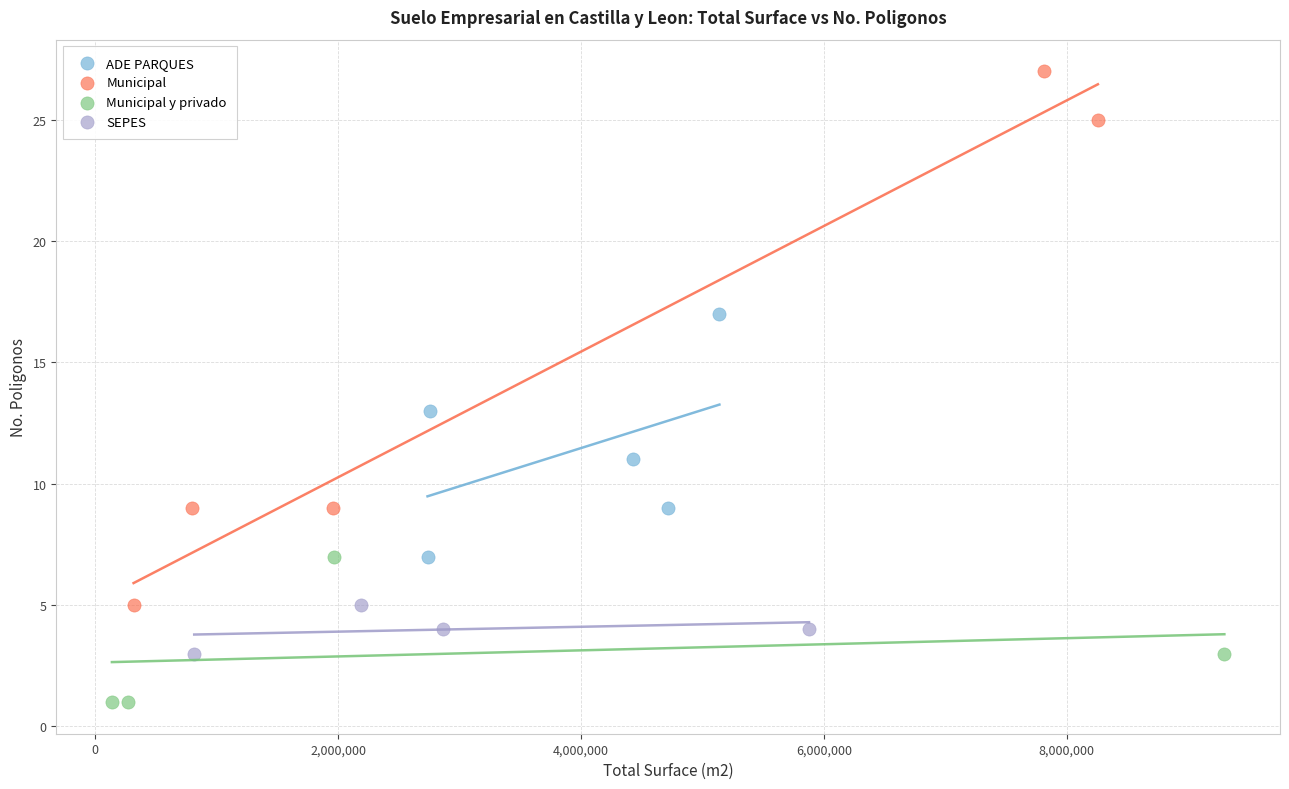

Which series contains the highest Y value?

Municipal